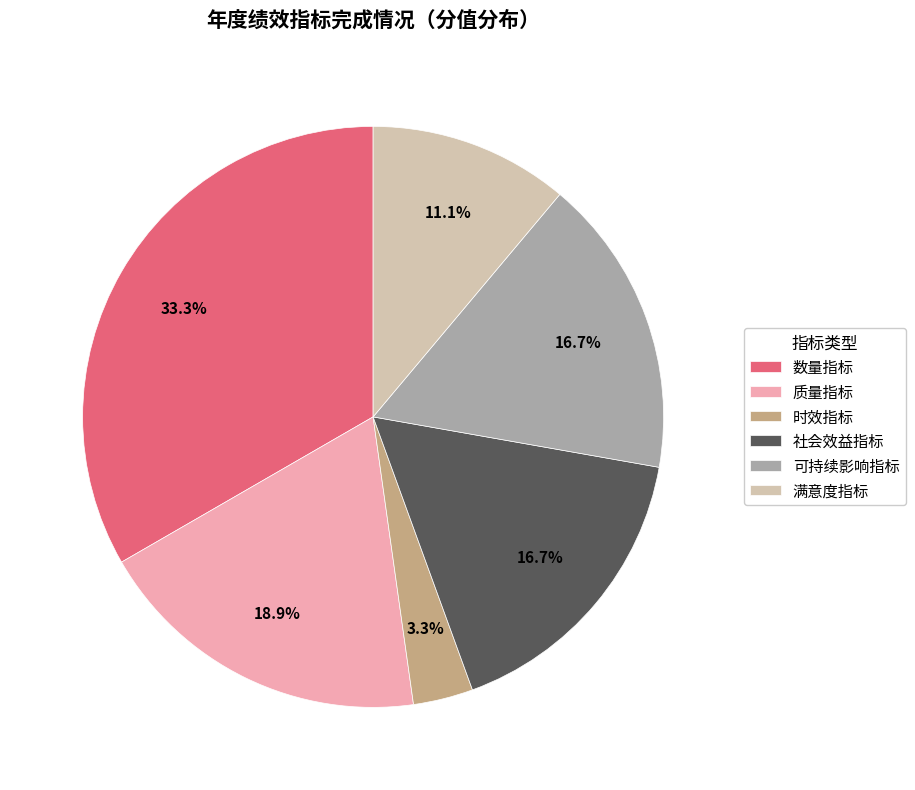

True or false: 质量指标 accounts for 29% of the total.

False